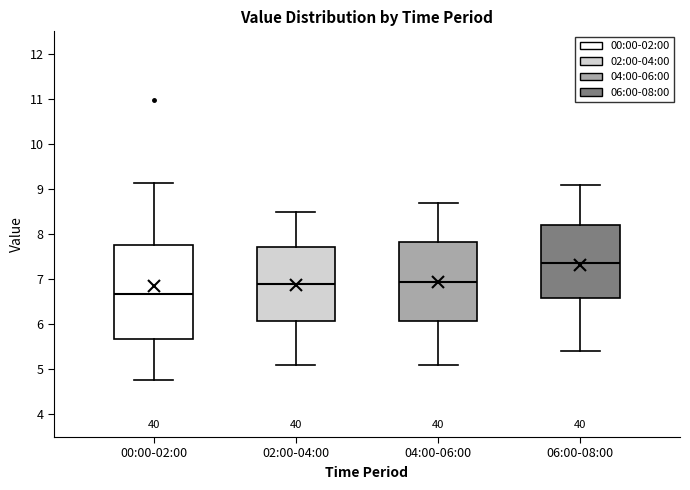

Which box's median line is the highest?

06:00-08:00